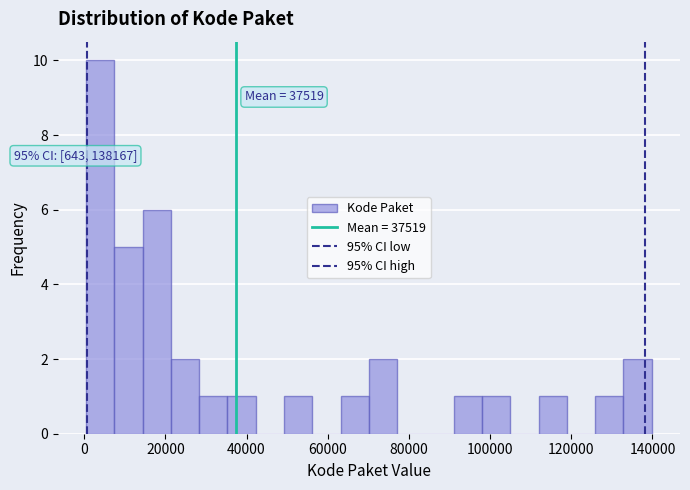

Around what value on the x-axis is the tallest bar? Give the approximate position of its centre, as read against the axis.

4000